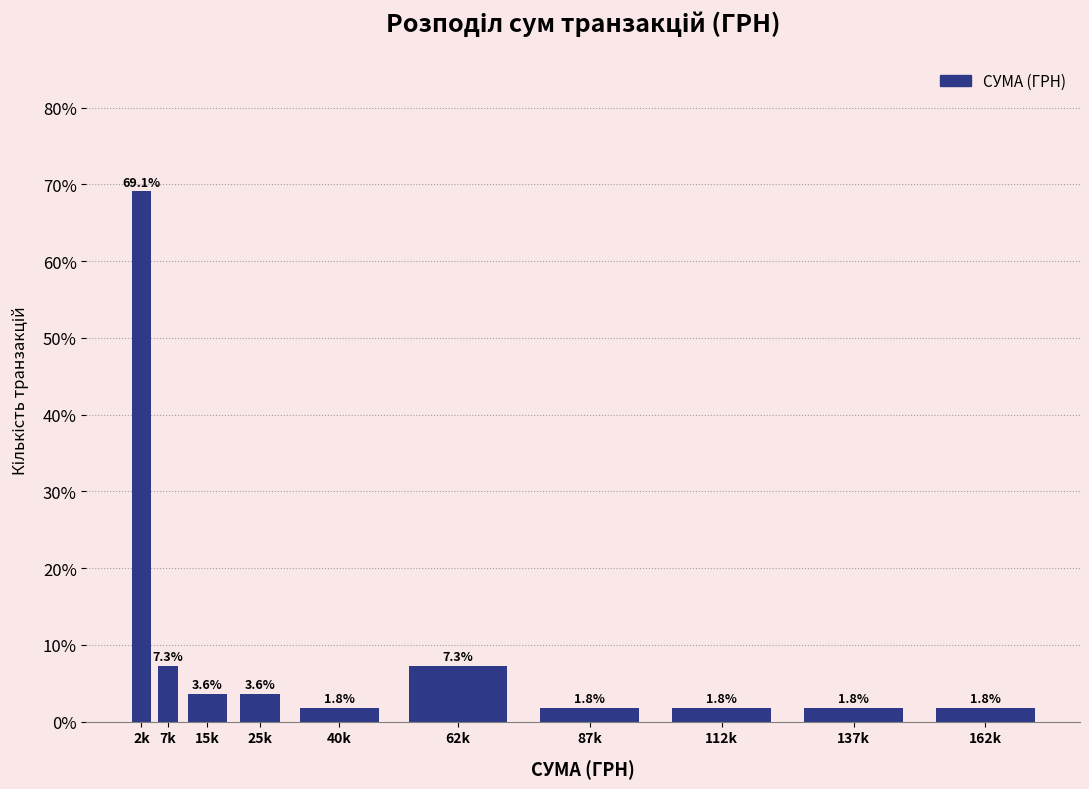

Reading right to left, extract all data points from this chart.

1.8	1.8	1.8	1.8	7.3	1.8	3.6	3.6	7.3	69.1